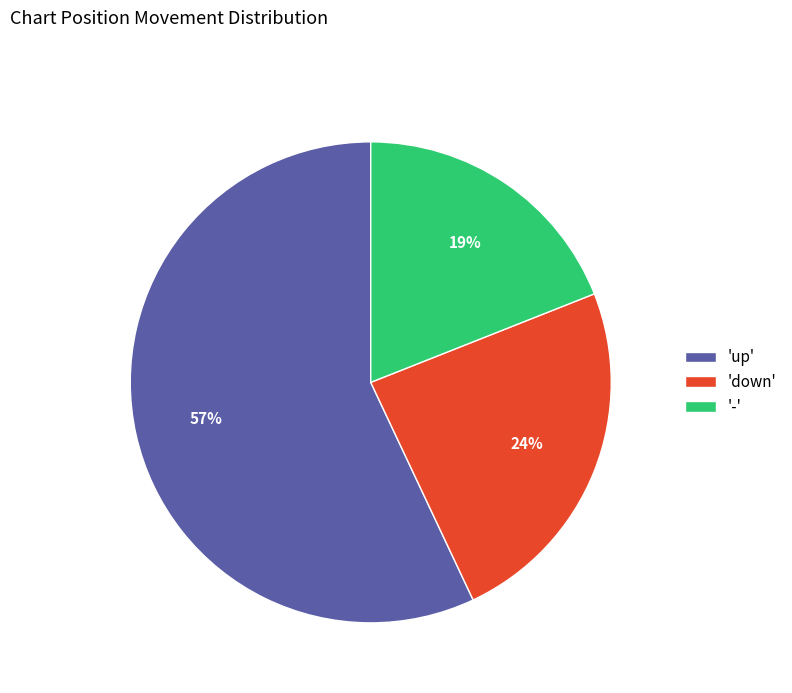

Which category accounts for the majority?

'up'